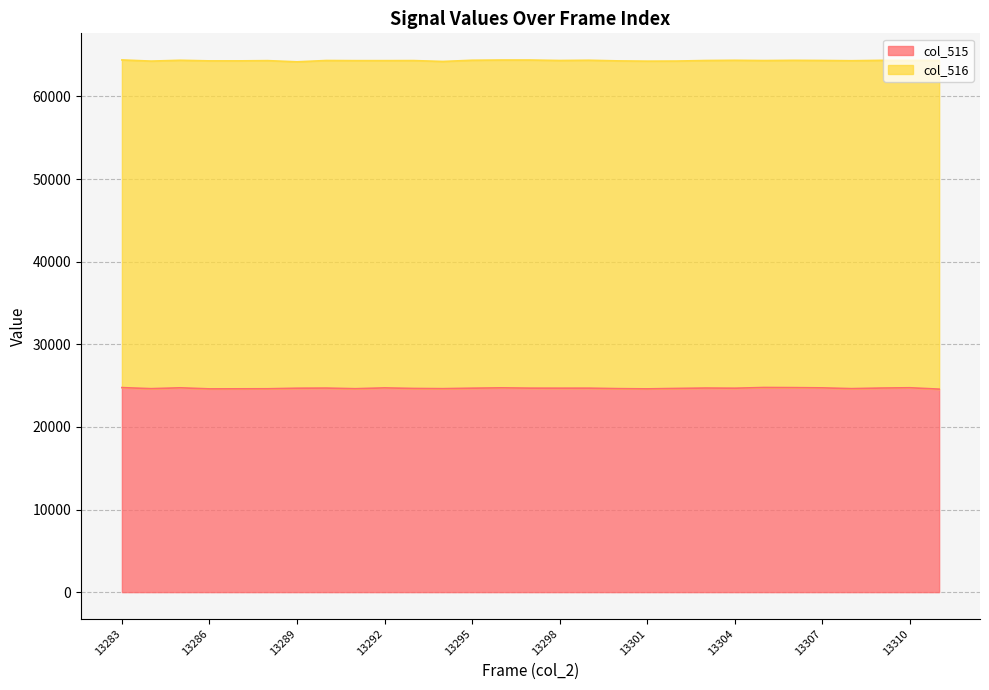

What is the smallest value displayed?

24571